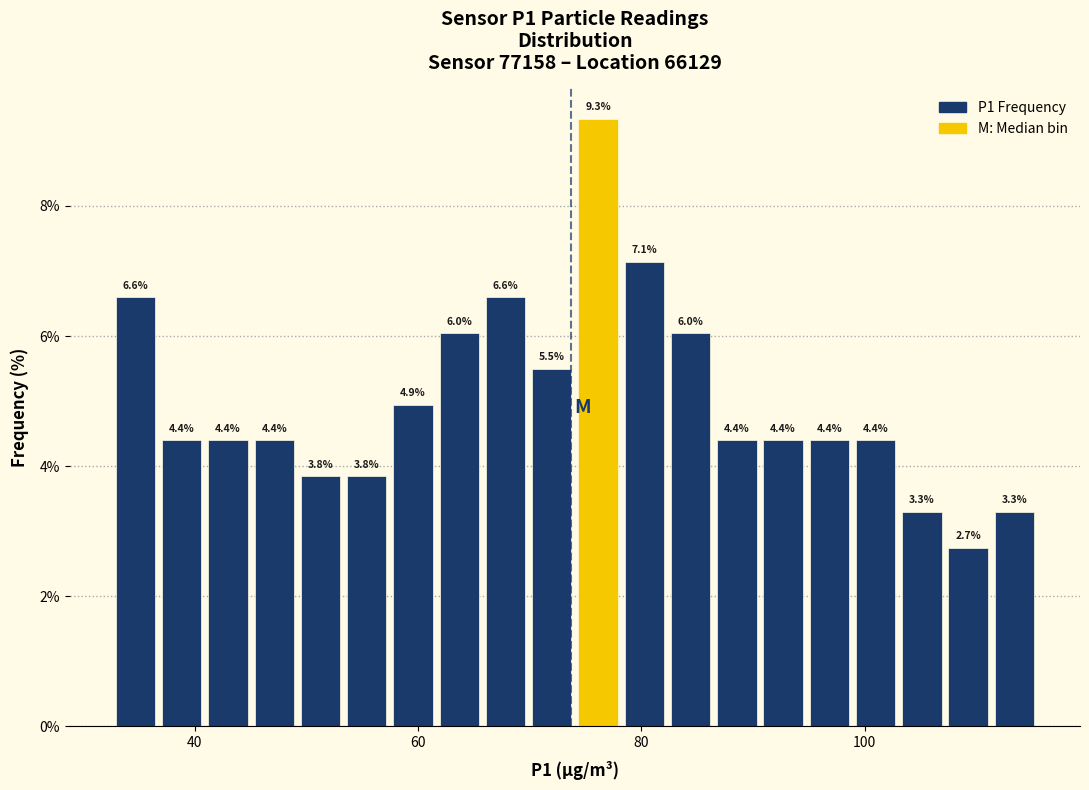

Around what value on the x-axis is the tallest bar? Give the approximate position of its centre, as read against the axis.

76